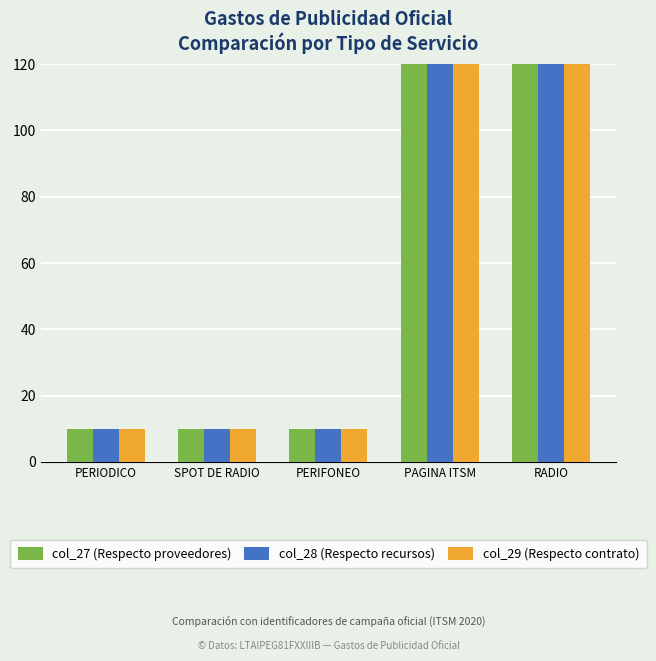

What is the lowest value of the col_28 (Respecto recursos) series?

10.0